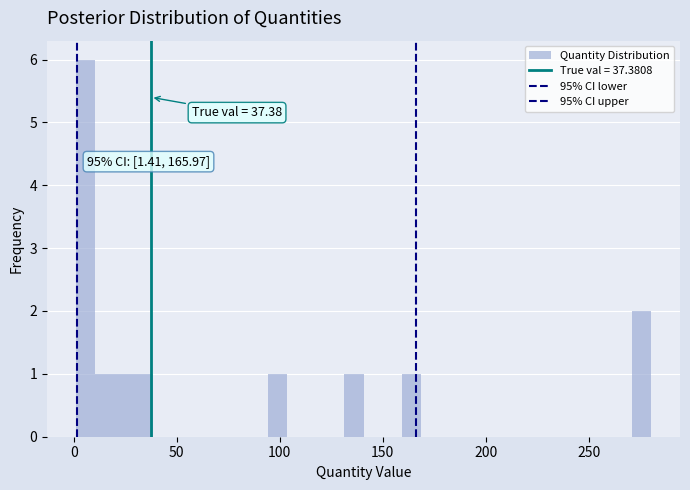

Around what value on the x-axis is the tallest bar? Give the approximate position of its centre, as read against the axis.

5